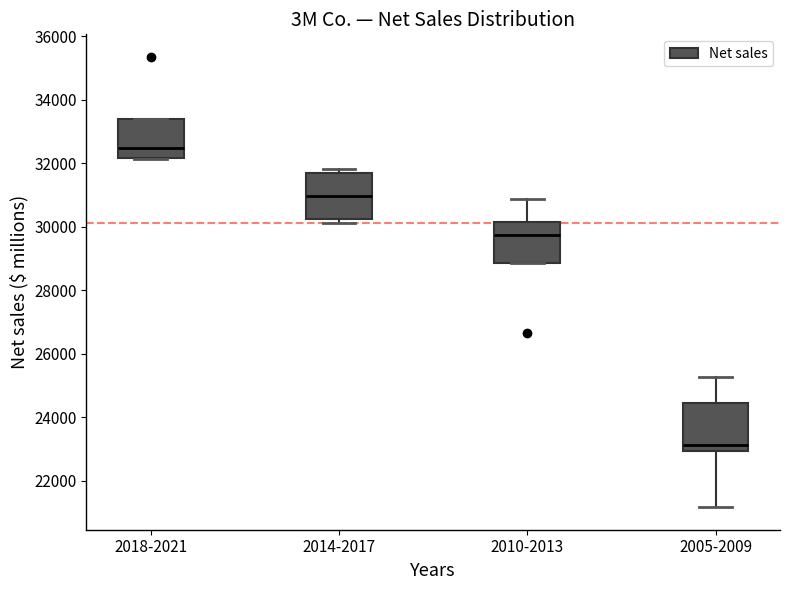

Which box has the highest median line?

2018-2021